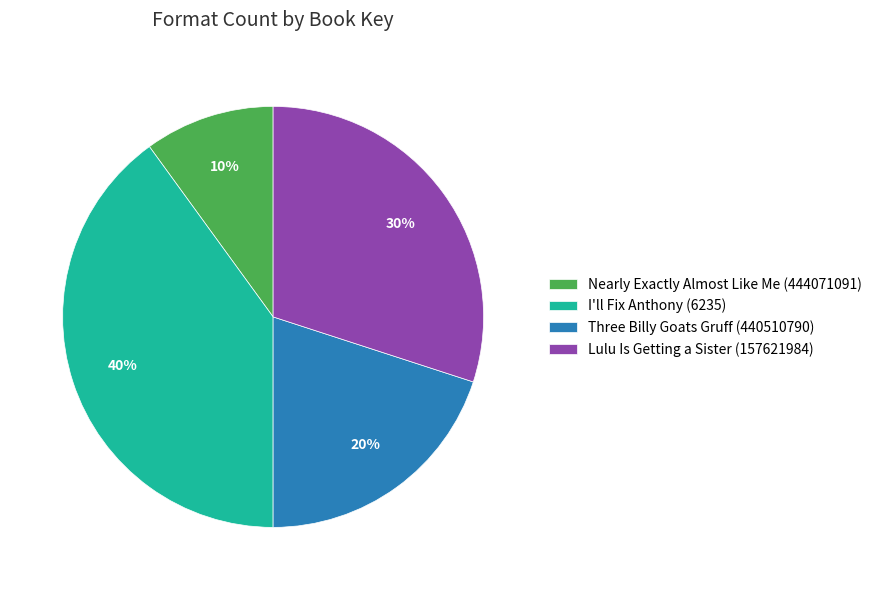

Which has a higher value, Nearly Exactly Almost Like Me (444071091) or I'll Fix Anthony (6235)?

I'll Fix Anthony (6235)